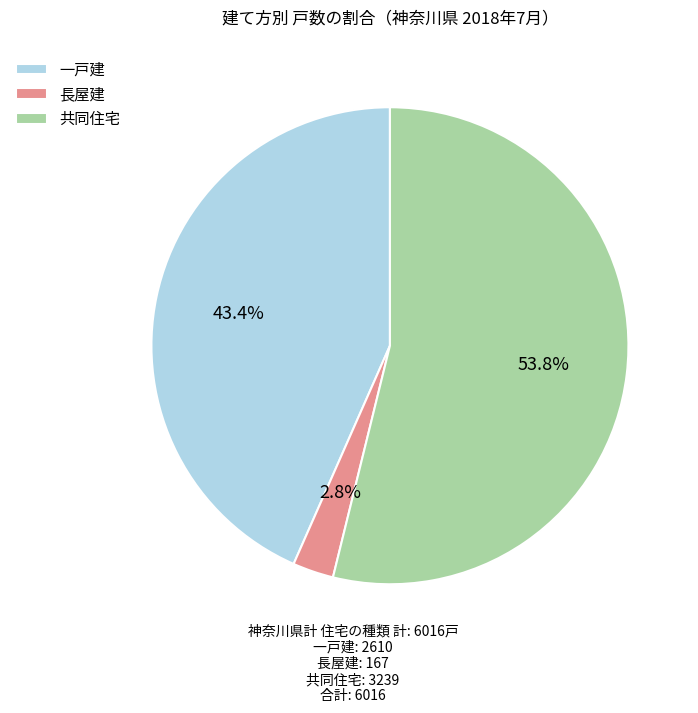

Is there any slice that represents more than half of the pie?

Yes